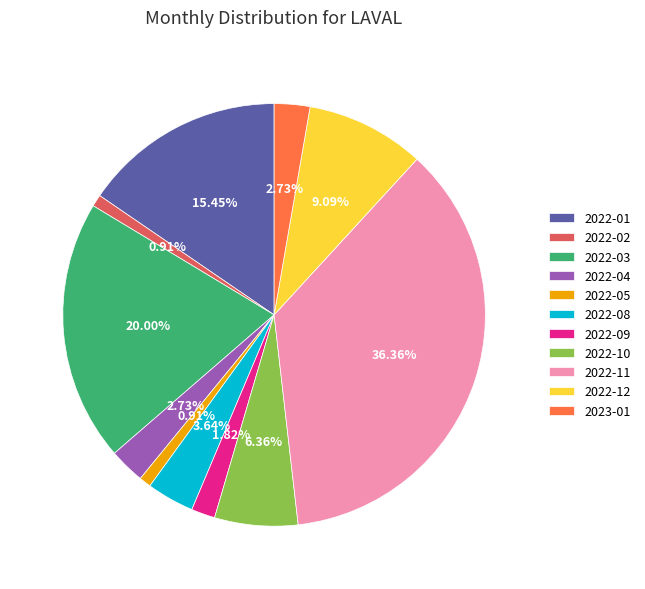

Is there any slice that represents more than half of the pie?

No